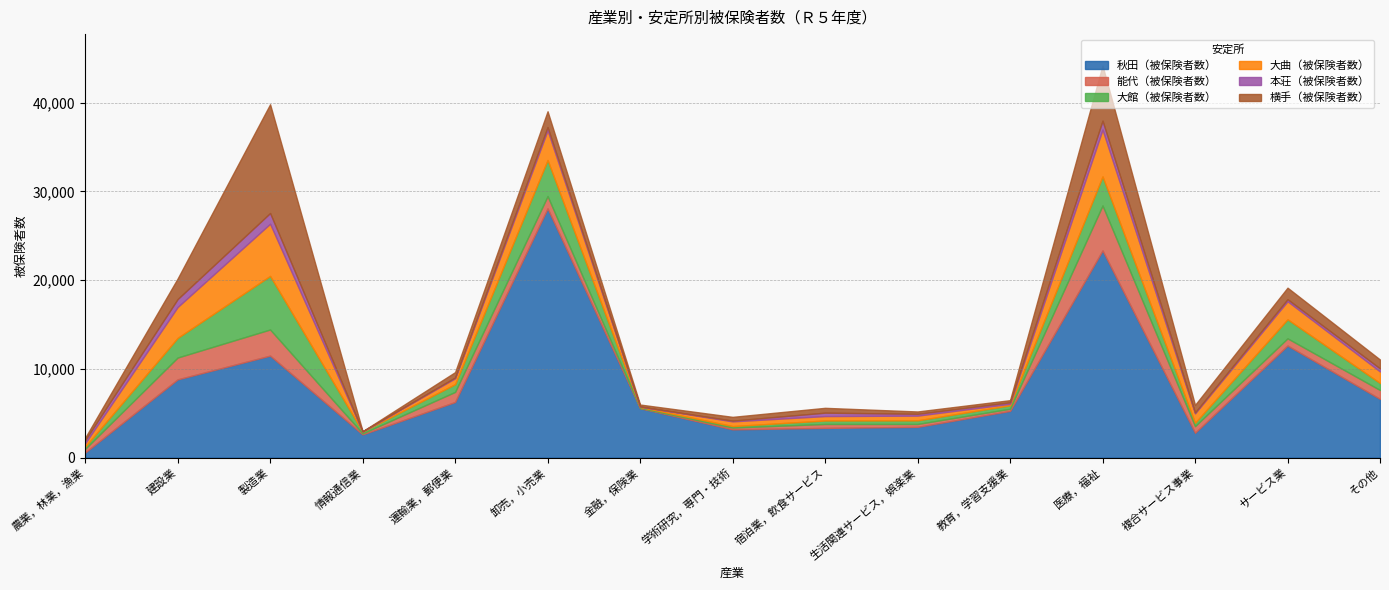

Rank the series by their maximum value, from highest to lowest.

秋田（被保険者数）, 横手（被保険者数）, 大館（被保険者数）, 大曲（被保険者数）, 能代（被保険者数）, 本荘（被保険者数）